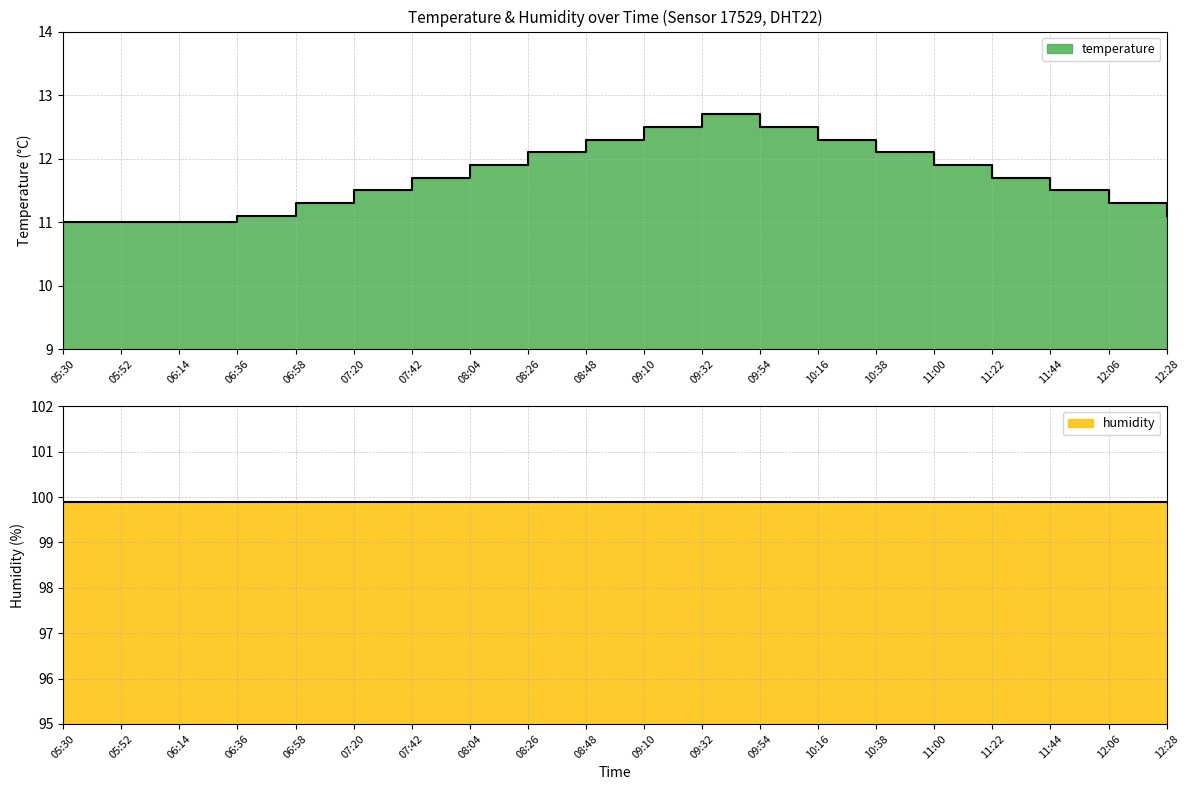

What position from the right is 10:38?

6